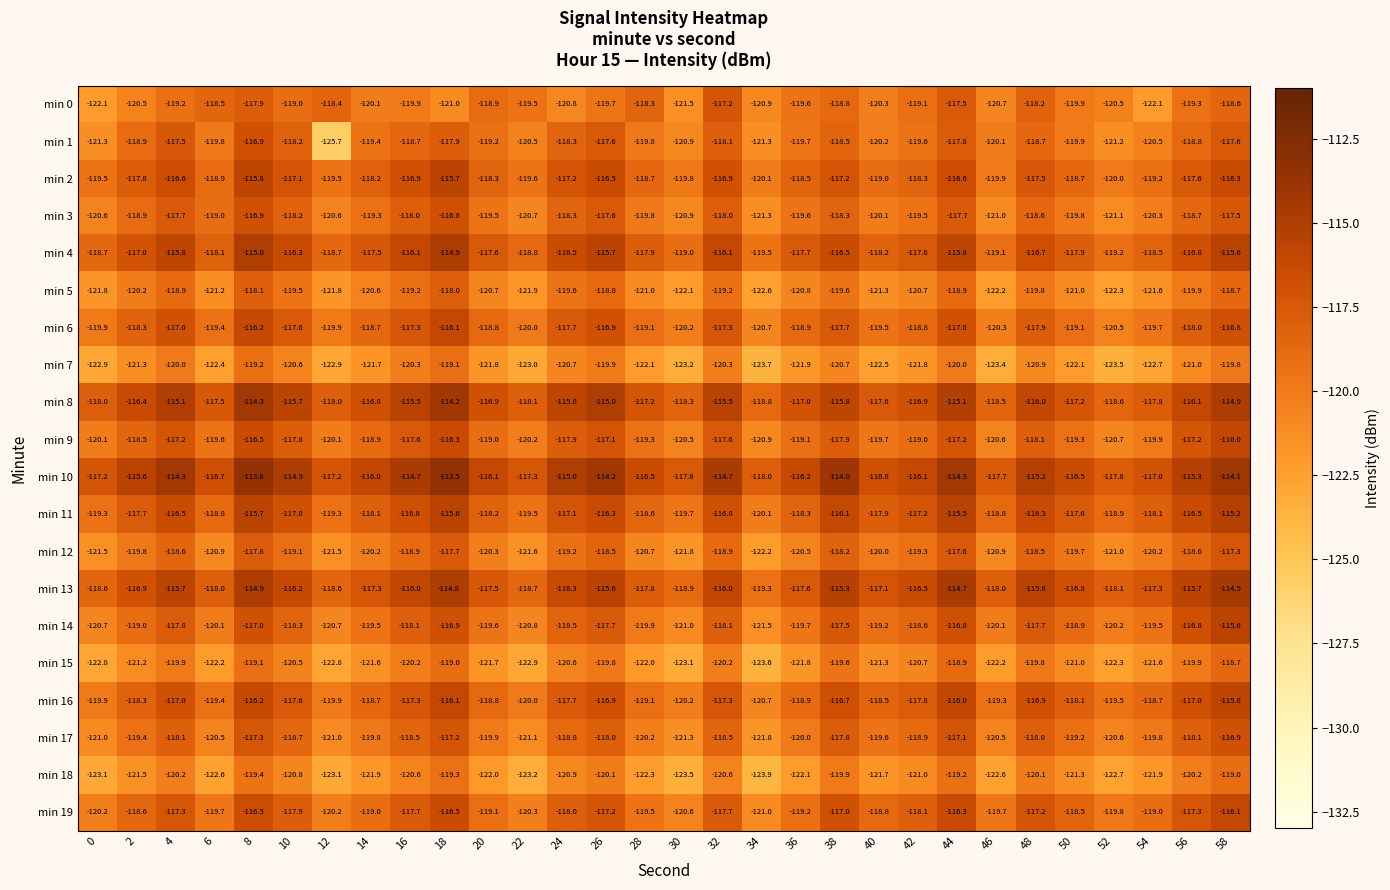

What is the difference between the maximum and minimum values in the min 17 series?

4.9